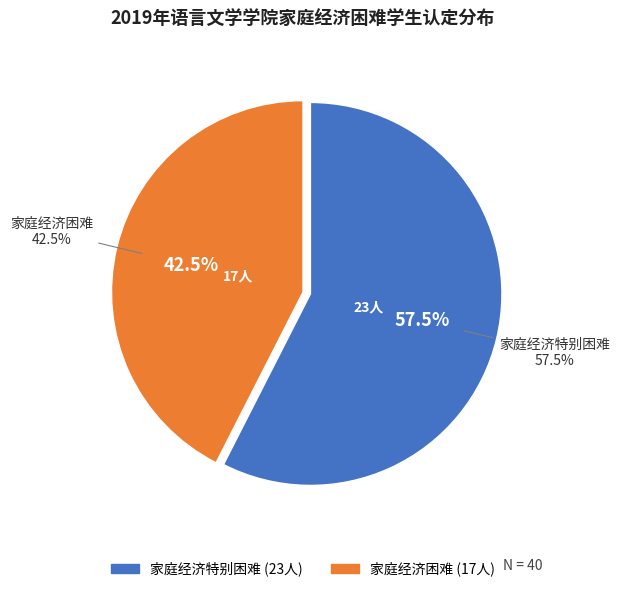

Count the number of slices in the pie.

2